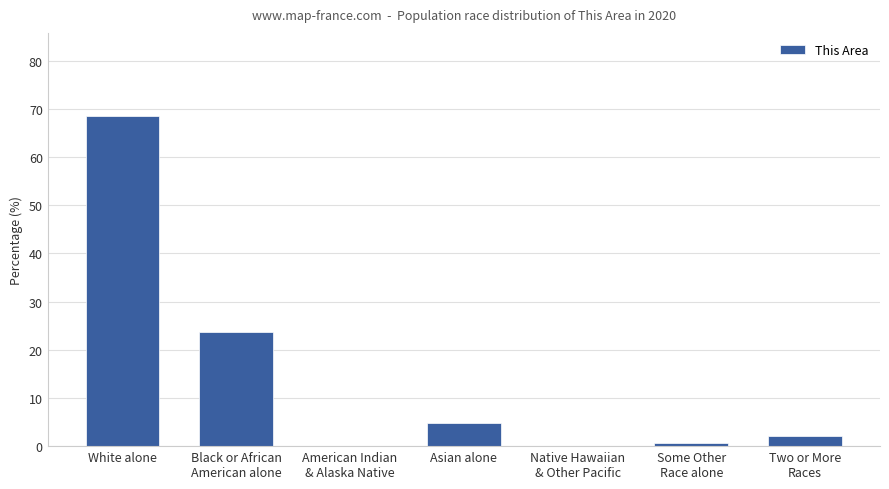

What is the maximum value shown in the chart?

68.6